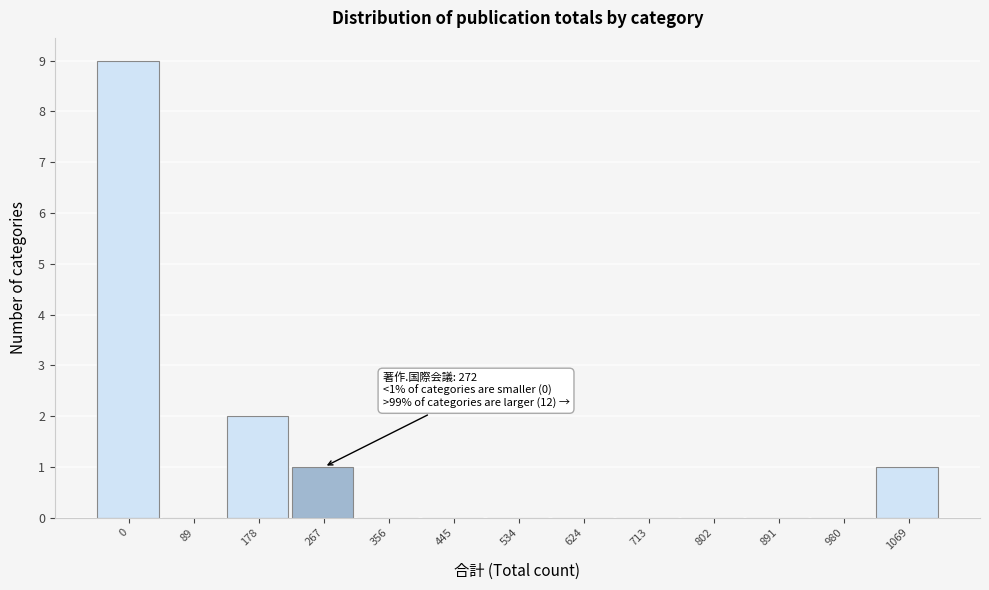

Reading left to right, extract all data points from this chart.

0=9	89=0	178=2	267=1	356=0	445=0	534=0	624=0	713=0	802=0	891=0	980=0	1069=1